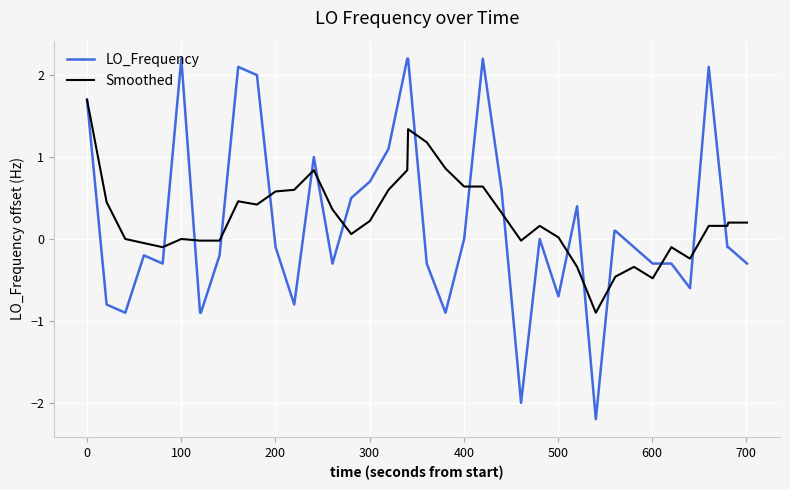

Which series has the widest spread of values?

LO_Frequency